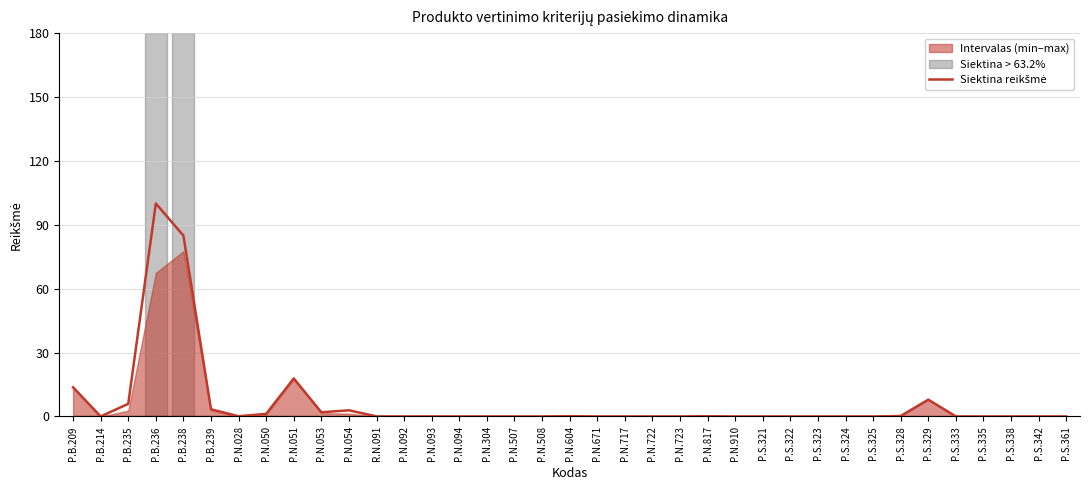

Rank the categories by value from highest to lowest.

P.B.236, P.B.238, P.N.051, P.B.209, P.S.329, P.B.235, P.B.239, P.N.054, P.N.053, P.N.050, P.S.328, P.N.604, P.N.817, P.N.028, R.N.091, P.S.333, P.N.093, P.S.342, P.S.338, P.N.722, P.N.723, P.S.335, P.S.361, P.B.214, P.N.717, P.S.325, P.S.321, P.N.092, P.N.094, P.N.304, P.N.910, P.N.507, P.N.671, P.S.322, P.S.323, P.S.324, P.N.508